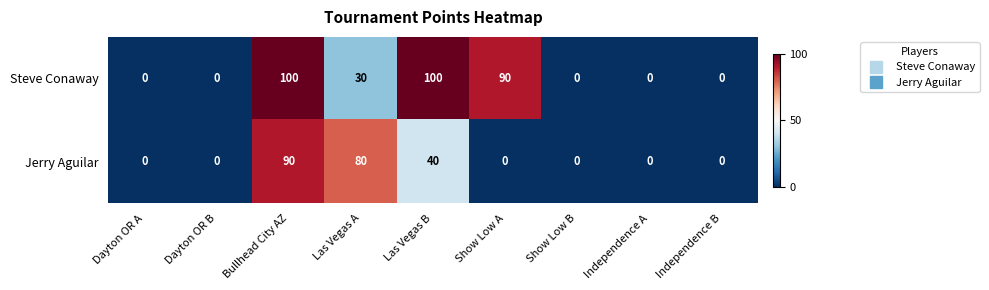

What is the approximate value of Steve Conaway at Las Vegas A, to the nearest 5?

30